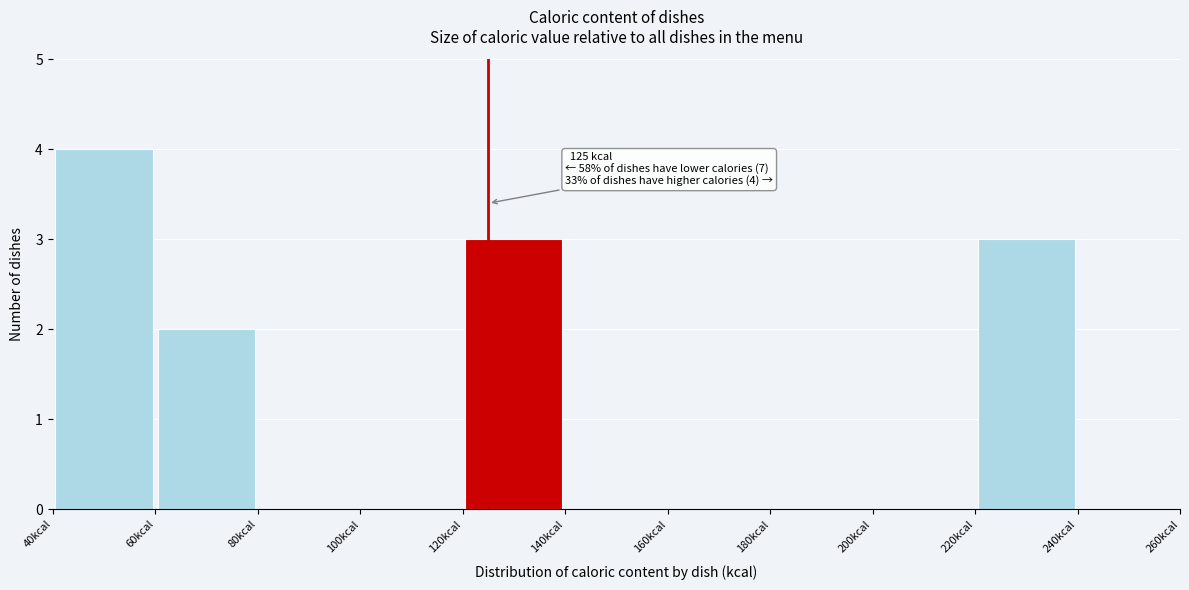

Which range on the x-axis has the tallest bar?

40 to 60